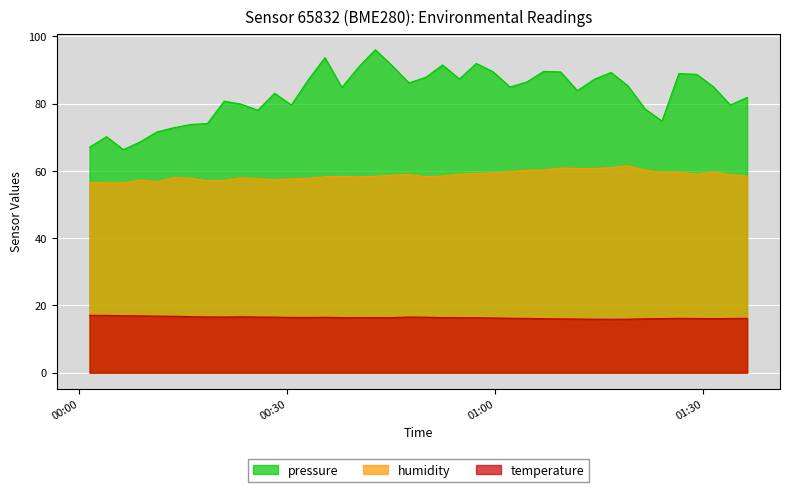

What is the sum of all pressure values?

3316.1